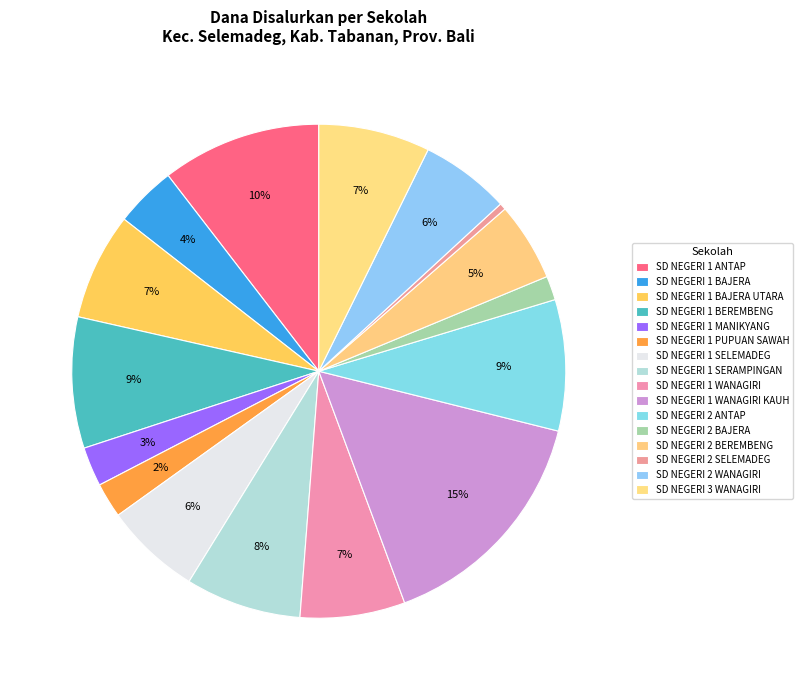

How many slices are in this pie chart?

16